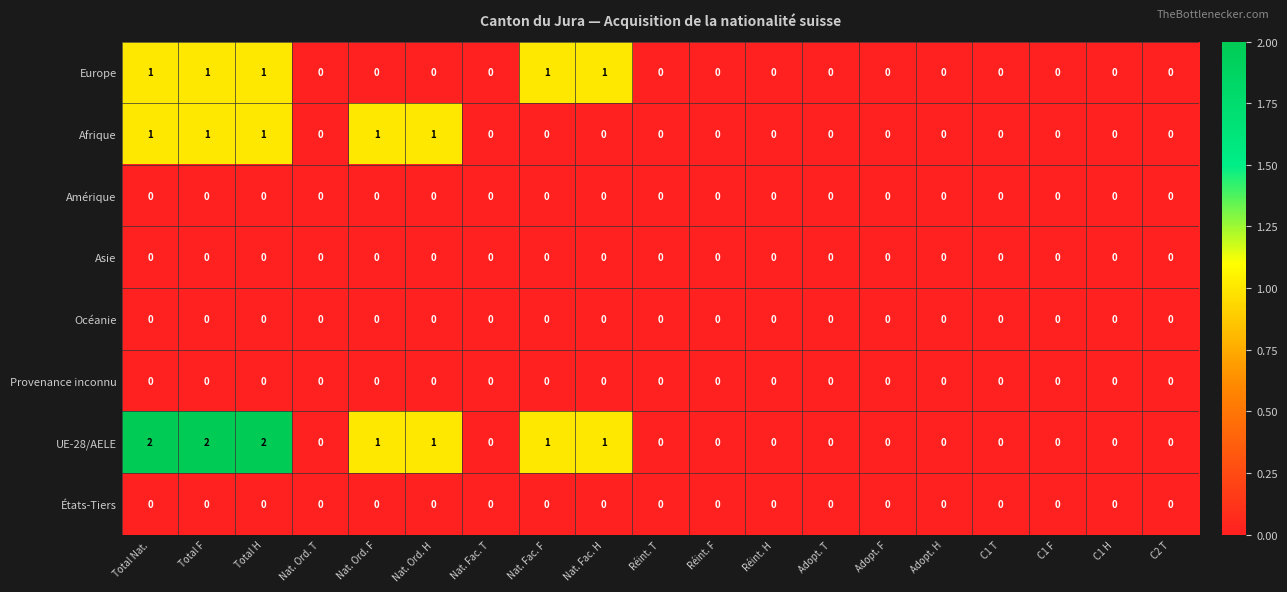

Which series has the largest range (max minus min)?

UE-28/AELE